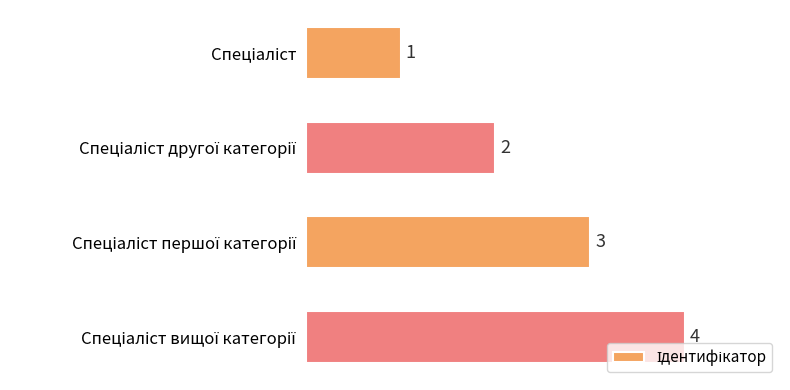

What is the sum of all values?

10